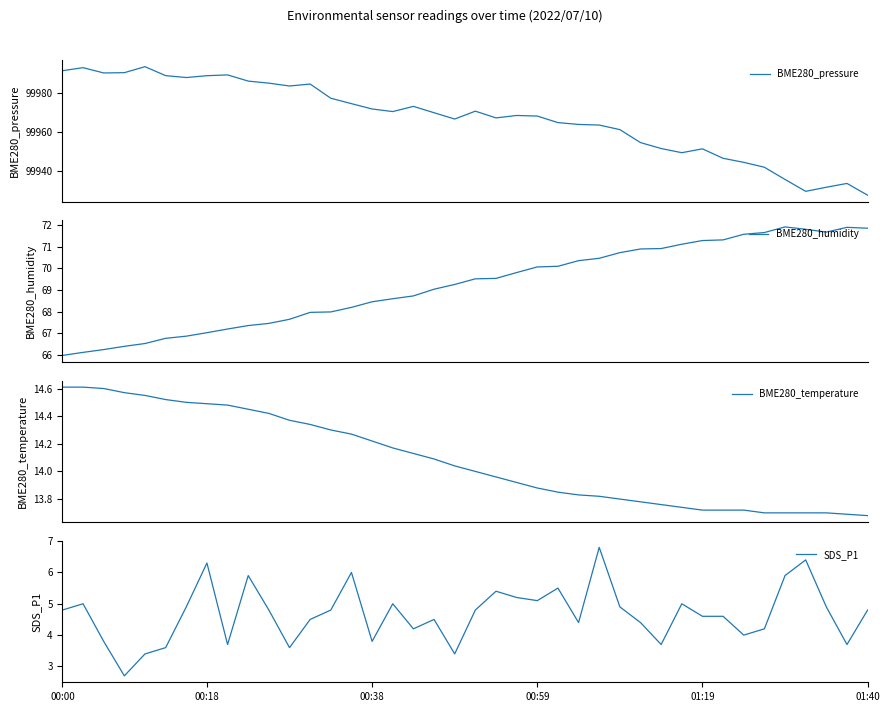

What is the value of the SDS_P1 point at the 26th from the left?

4.4